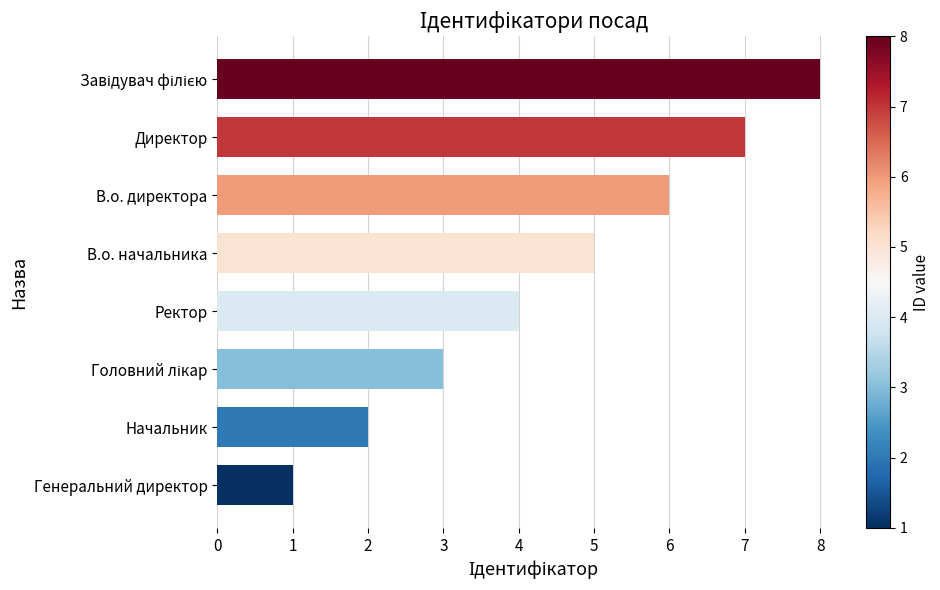

What is the difference between the maximum and minimum values?

7